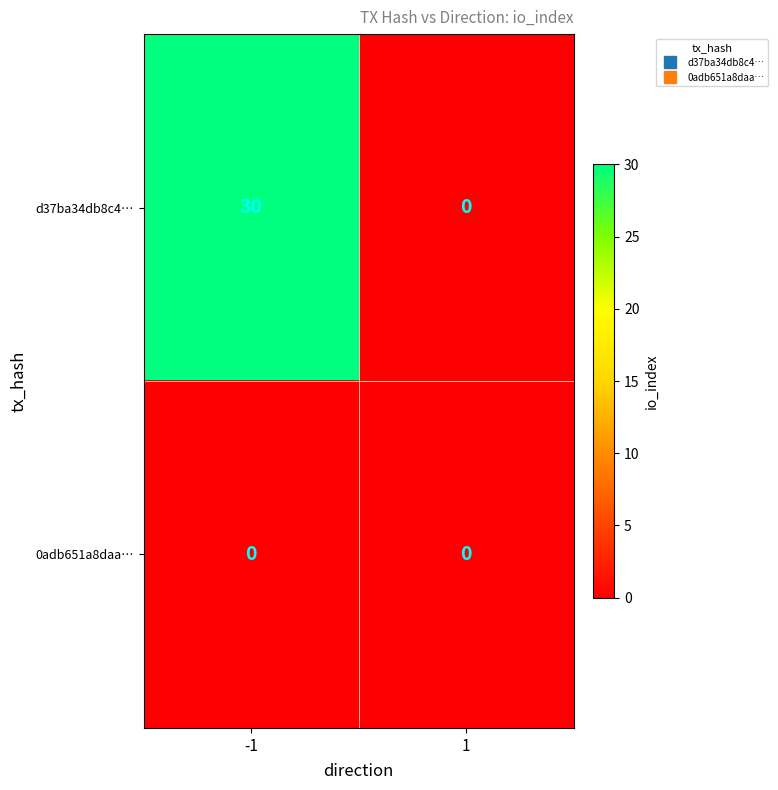

Reading left to right, list all the values displayed in this chart.

d37ba34db8c4…: 30	0
0adb651a8daa…: 0	0